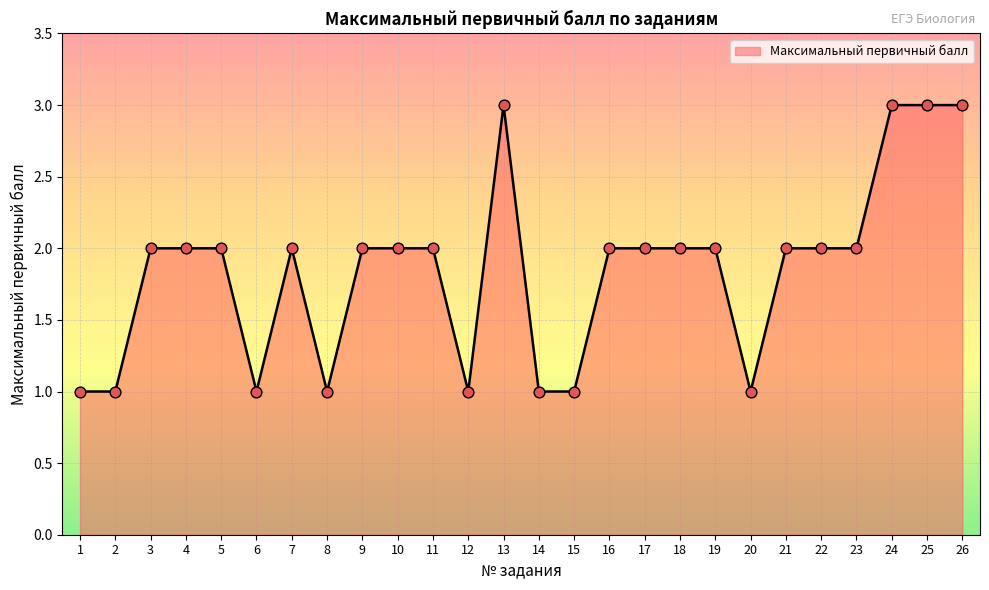

What is the ratio of the value at 3 to the value at 22?

1.0